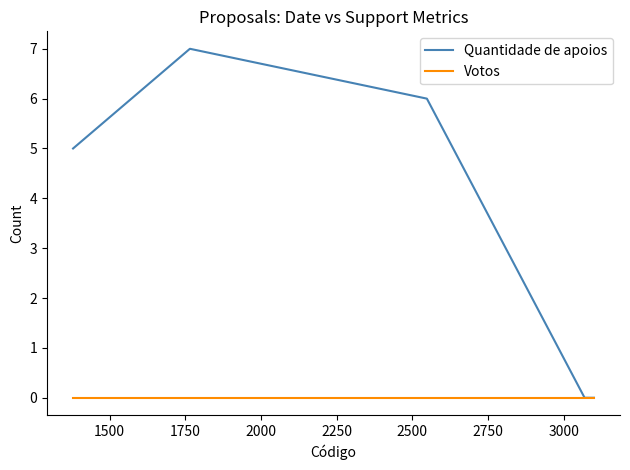

Which series has the largest total across all categories?

Quantidade de apoios